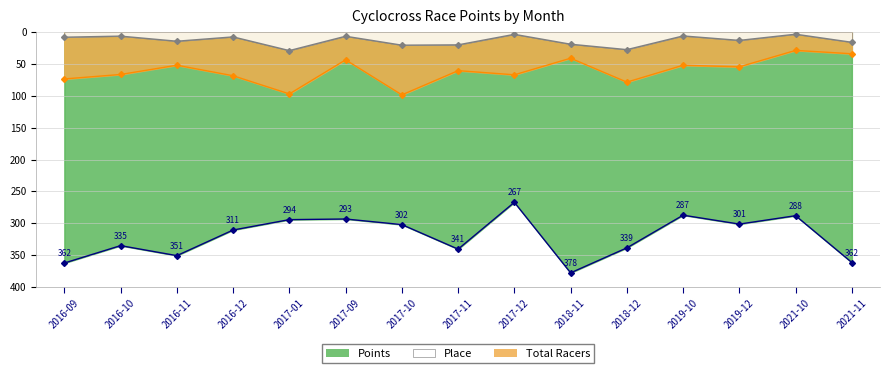

Which label corresponds to the smallest value in the chart?

2021-10